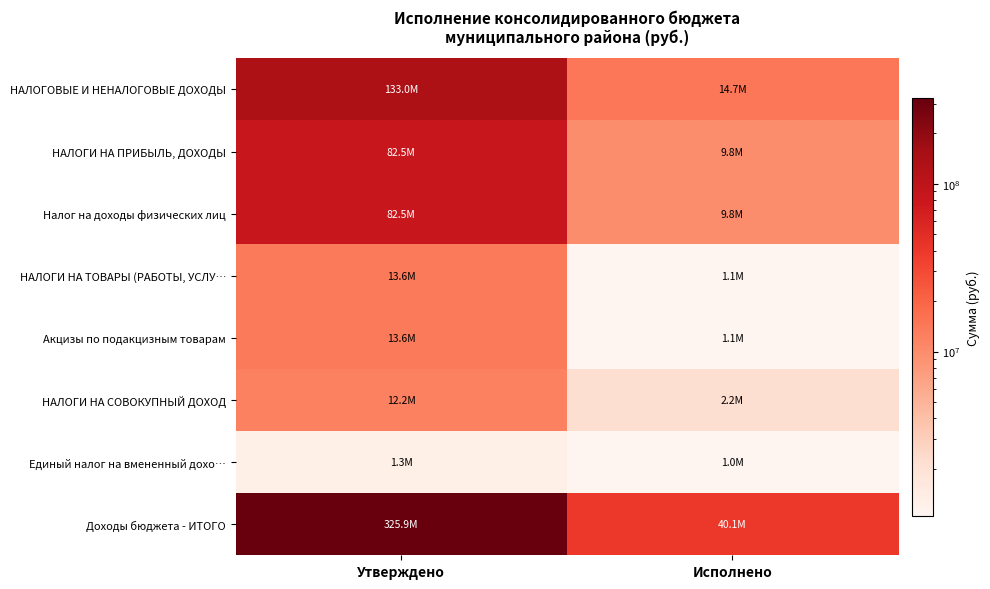

Reading left to right, transcribe all the data shown in this chart.

НАЛОГОВЫЕ И НЕНАЛОГОВЫЕ ДОХОДЫ: Утверждено=132956000.0	Исполнено=14728879.8
НАЛОГИ НА ПРИБЫЛЬ, ДОХОДЫ: Утверждено=82532000.0	Исполнено=9797315.3
Налог на доходы физических лиц: Утверждено=82532000.0	Исполнено=9797315.3
НАЛОГИ НА ТОВАРЫ (РАБОТЫ, УСЛУ…: Утверждено=13643000.0	Исполнено=1052628.5
Акцизы по подакцизным товарам: Утверждено=13643000.0	Исполнено=1052628.5
НАЛОГИ НА СОВОКУПНЫЙ ДОХОД: Утверждено=12165000.0	Исполнено=2154028.9
Единый налог на вмененный дохо…: Утверждено=1300000.0	Исполнено=1046745.6
Доходы бюджета - ИТОГО: Утверждено=325855201.0	Исполнено=40115584.4